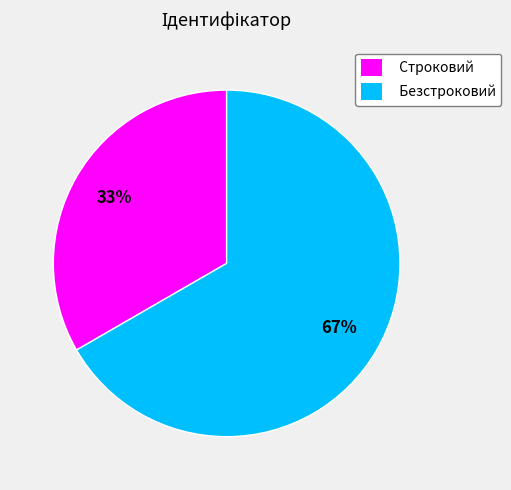

True or false: Строковий accounts for 26% of the total.

False